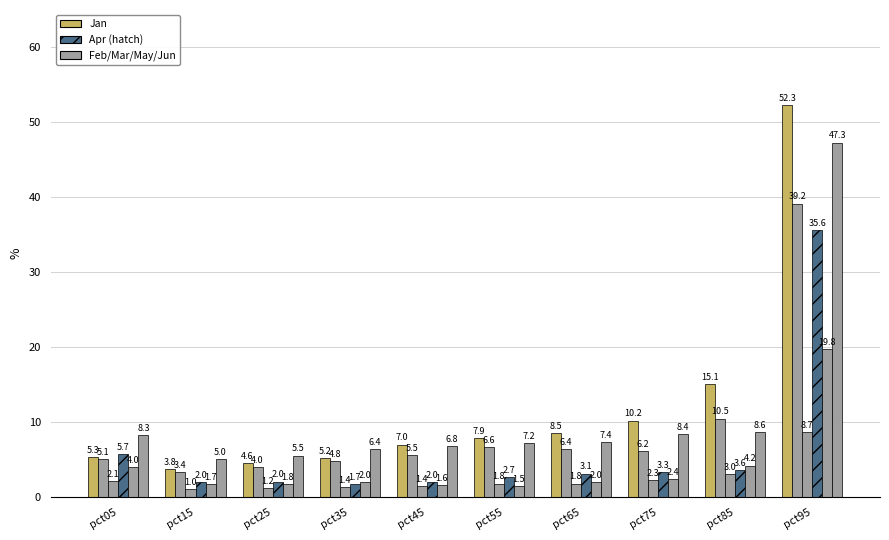

Count the number of data series in this chart.

6